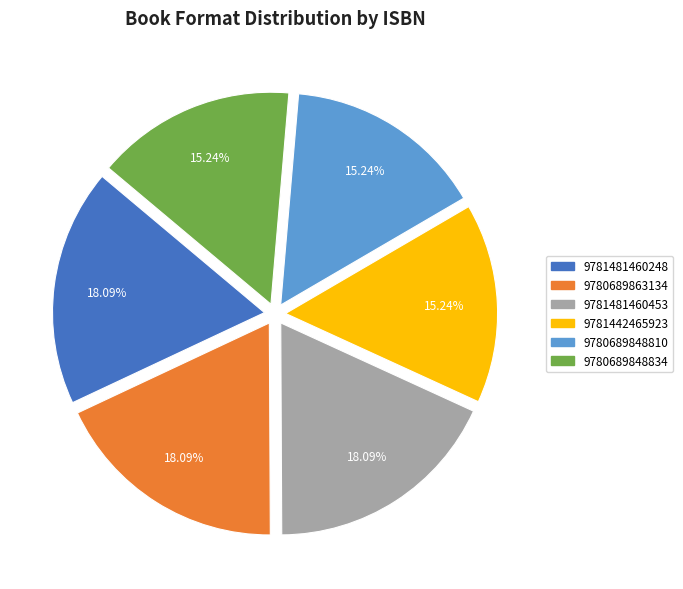

True or false: 9781442465923 accounts for 26% of the total.

False